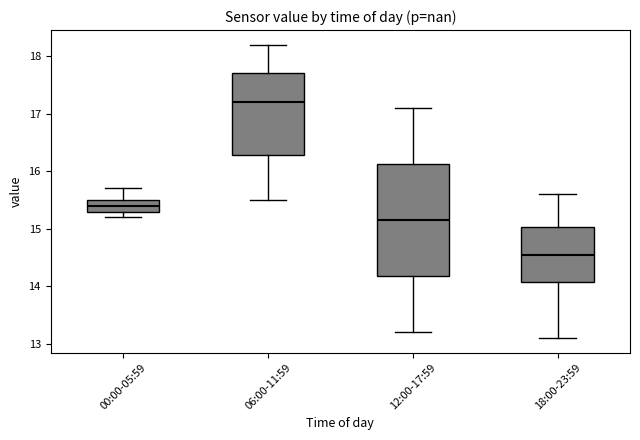

Reading left to right, read every box against the y-axis: the position of its median line, the range the box covers, and the ends of its whiskers. The values are not printed on the chart, so give them approximately, as read against the axis.

00:00-05:59: median 15.4, box 15.3 to 15.5, whiskers 15.2 to 15.7
06:00-11:59: median 17.2, box 16.3 to 17.7, whiskers 15.5 to 18.2
12:00-17:59: median 15.2, box 14.2 to 16.1, whiskers 13.2 to 17.1
18:00-23:59: median 14.6, box 14.1 to 15.0, whiskers 13.1 to 15.6